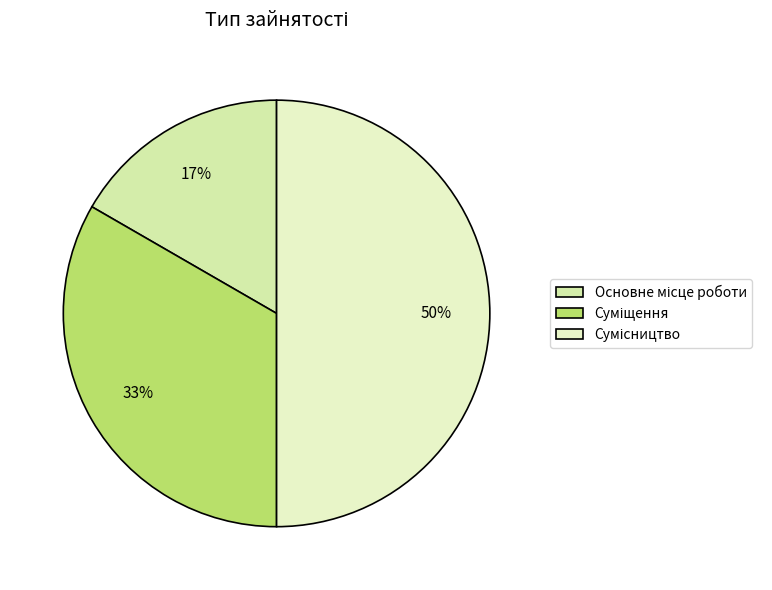

Rank the categories by value from lowest to highest.

Основне місце роботи, Суміщення, Сумісництво